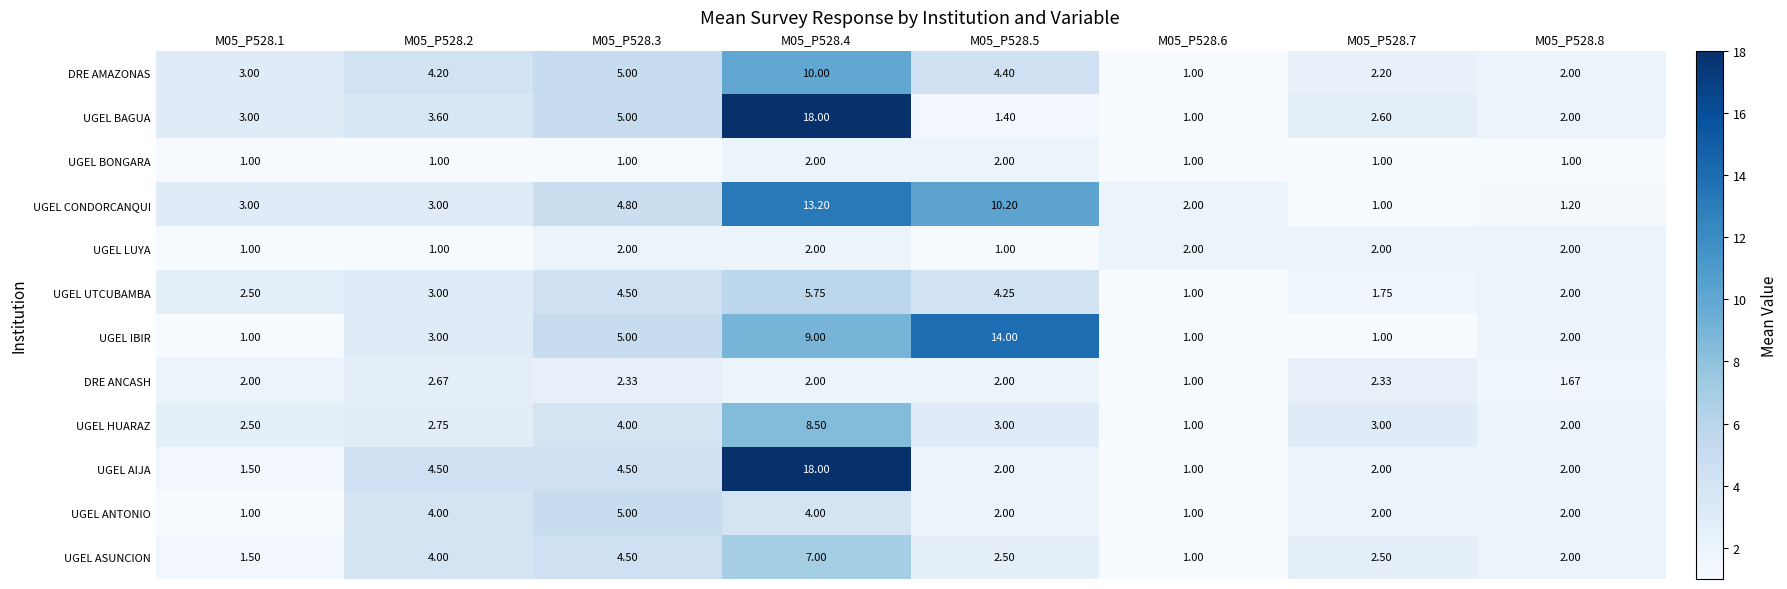

Between M05_P528.3 and M05_P528.8, which series saw the biggest shift?

UGEL CONDORCANQUI